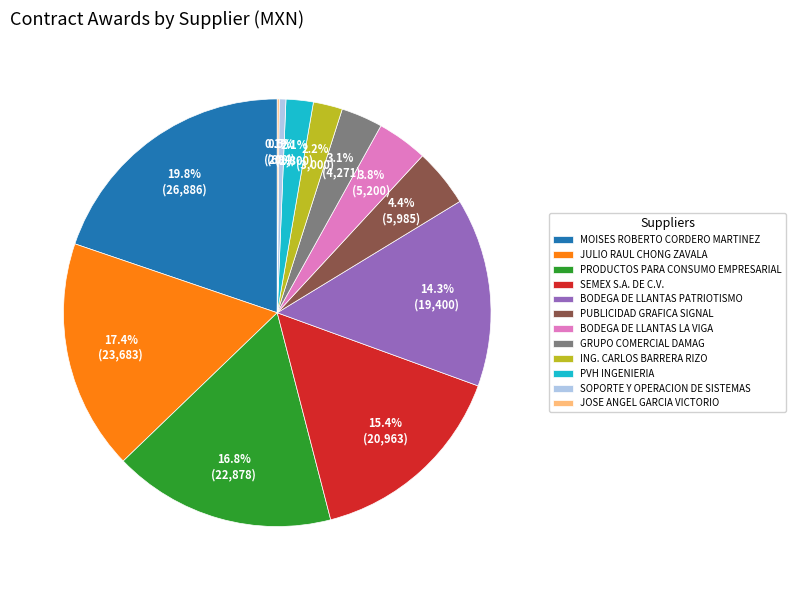

Approximately how many times larger is the value at GRUPO COMERCIAL DAMAG compared to PRODUCTOS PARA CONSUMO EMPRESARIAL?

0.2